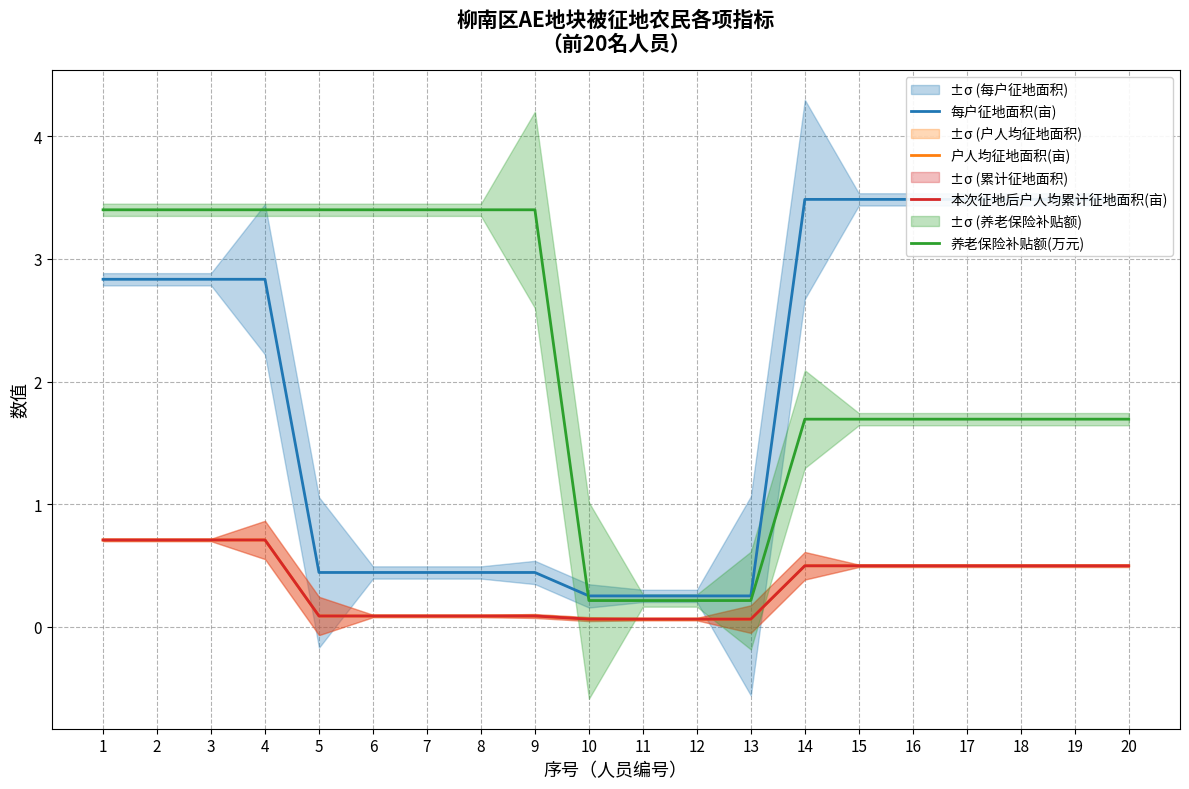

What is the smallest value displayed?

0.1